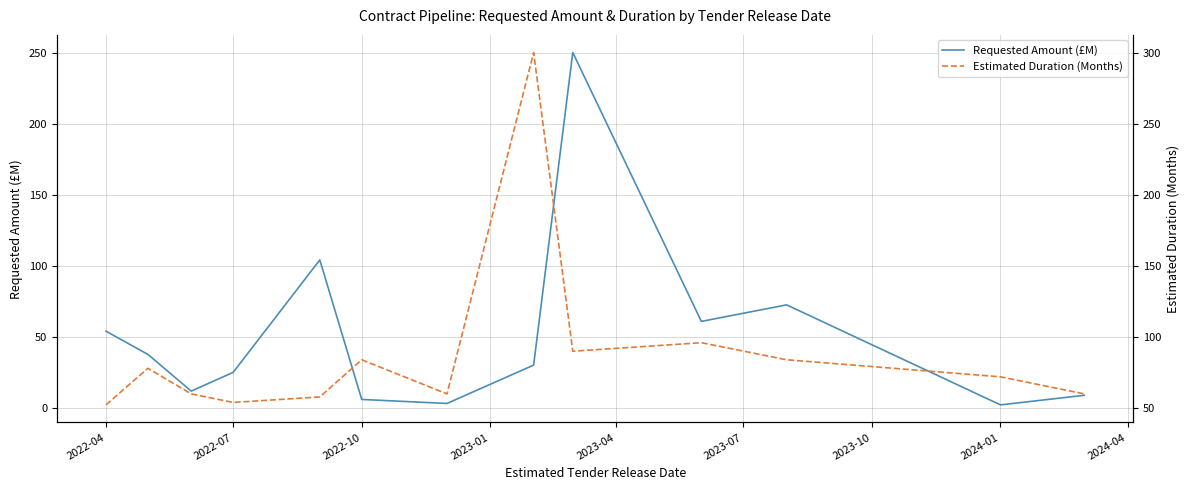

Does the chart display data point markers on the line(s)?

No